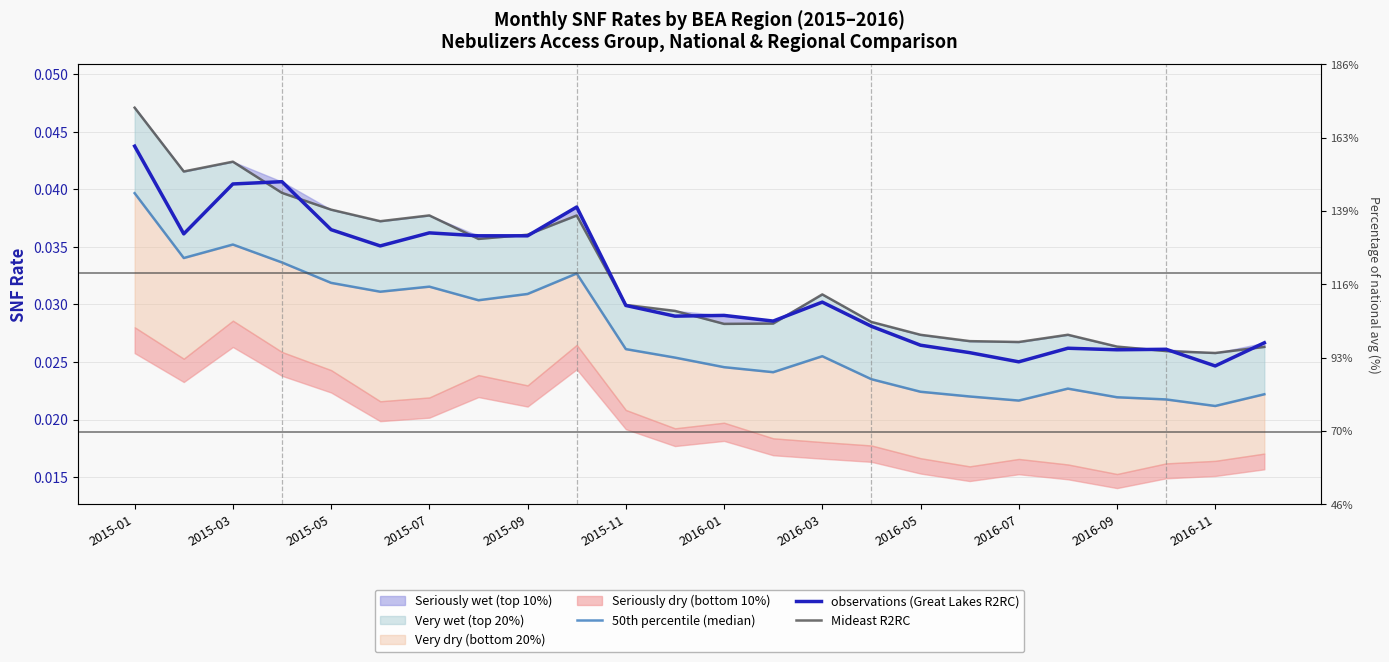

At 13, list the series in order from largest to smallest.

observations (Great Lakes R2RC), Mideast R2RC, 50th percentile (median)